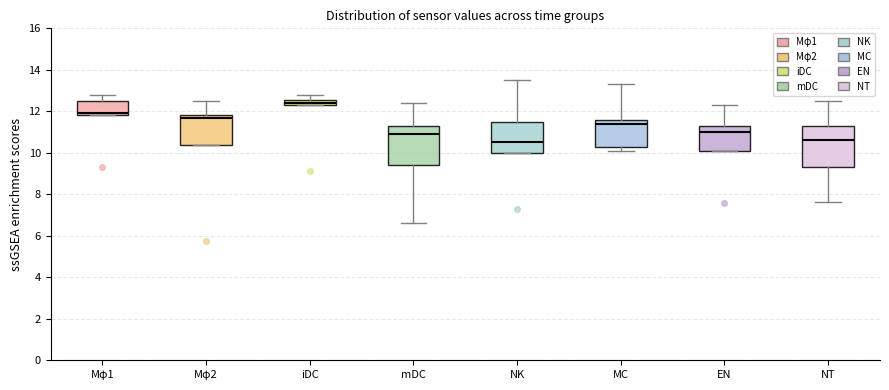

Where is the upper edge of the box for NK on the y-axis? The values are not printed on the chart, so give them approximately, as read against the axis.

11.6